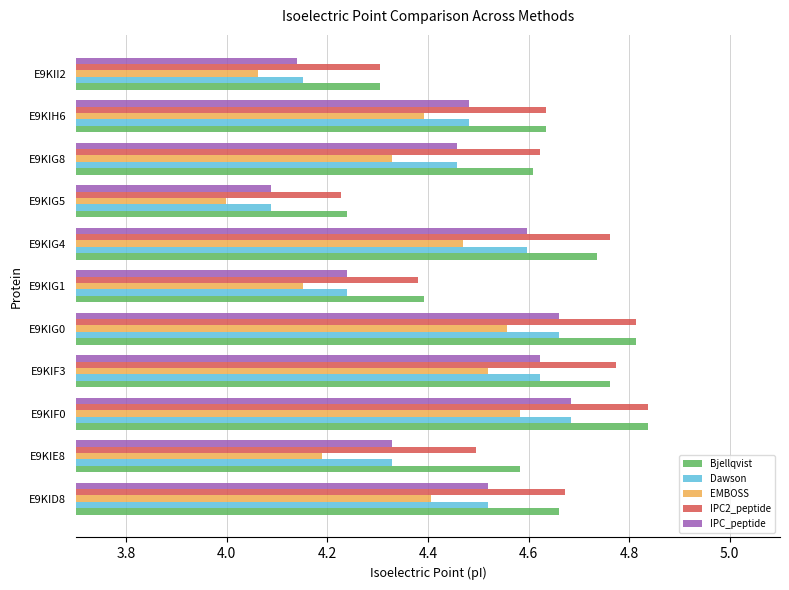

What is the difference between the maximum and minimum values in the IPC_peptide series?

0.6